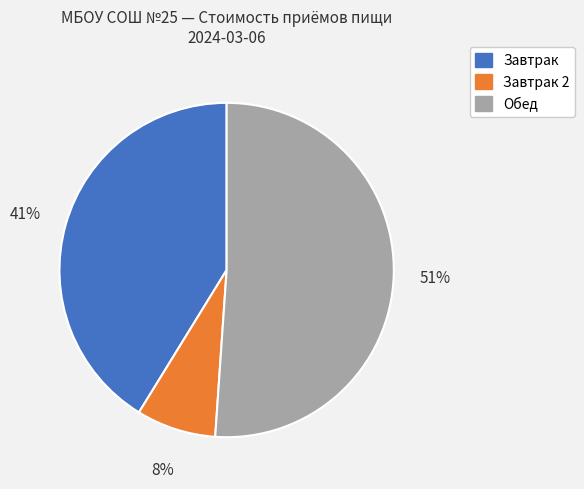

To the nearest percent, what is the average slice percentage?

33%